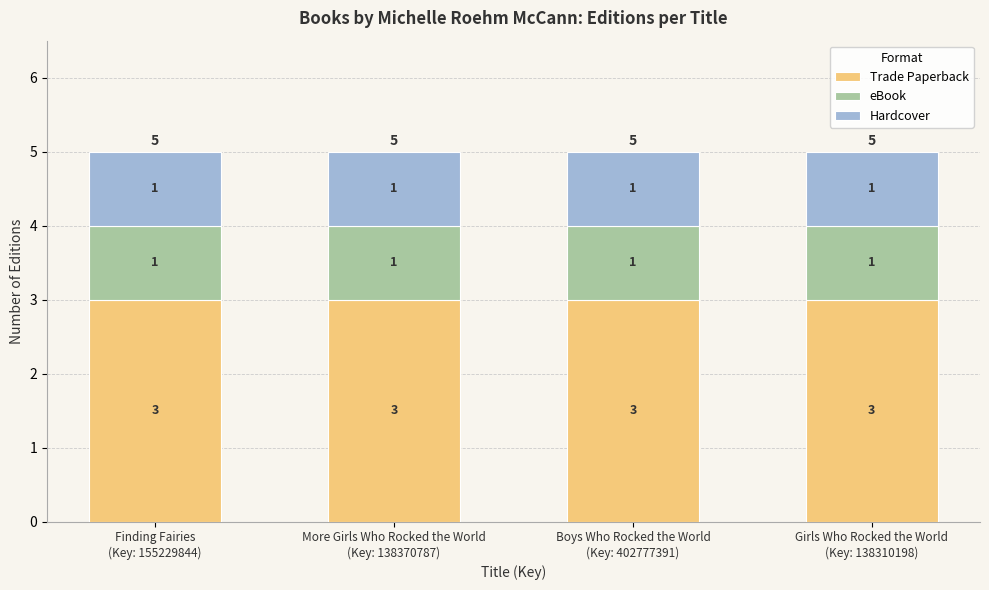

What is the lowest value of the Trade Paperback series?

3